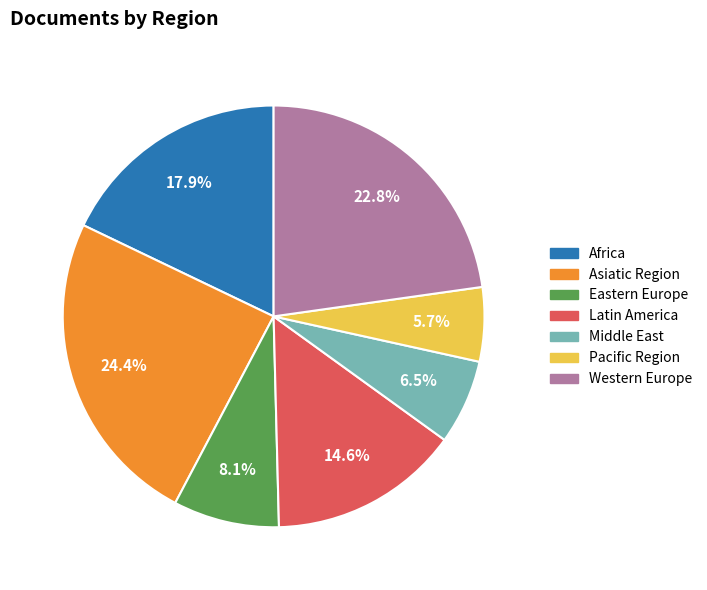

How many slices are in this pie chart?

7